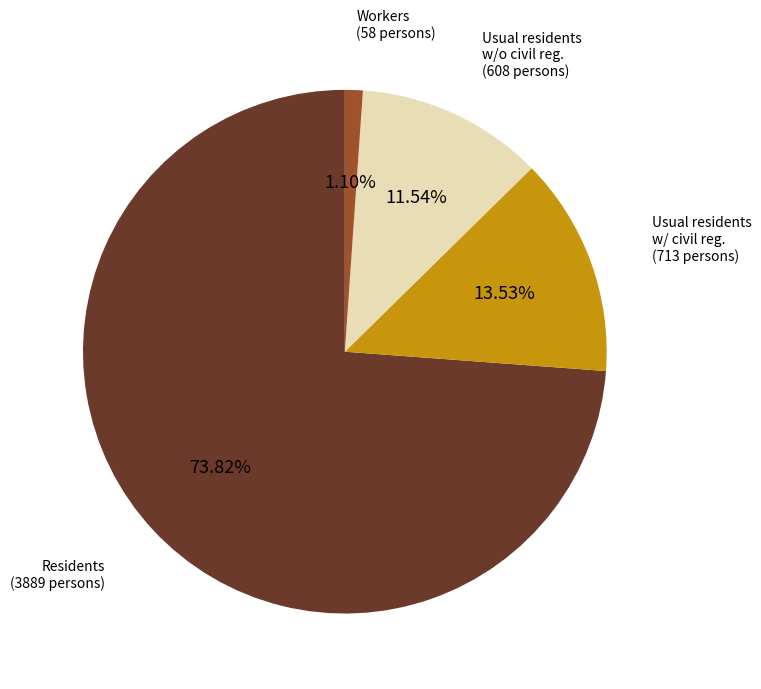

Is there a majority slice in this chart?

Yes